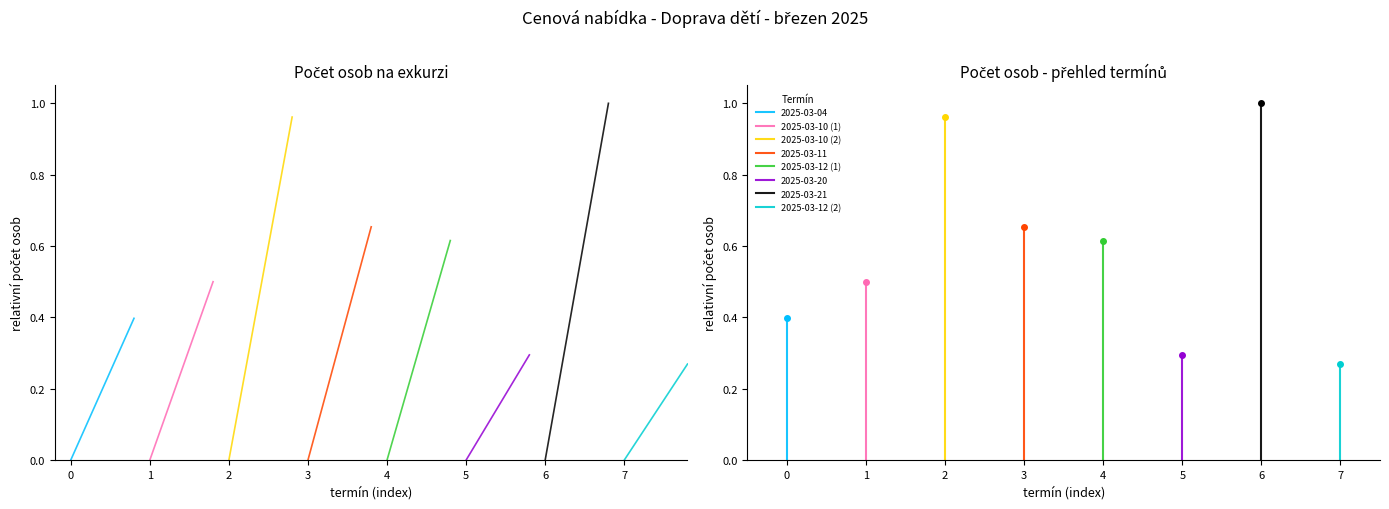

How many values in the 2025-03-12 (2) series exceed 0?

1